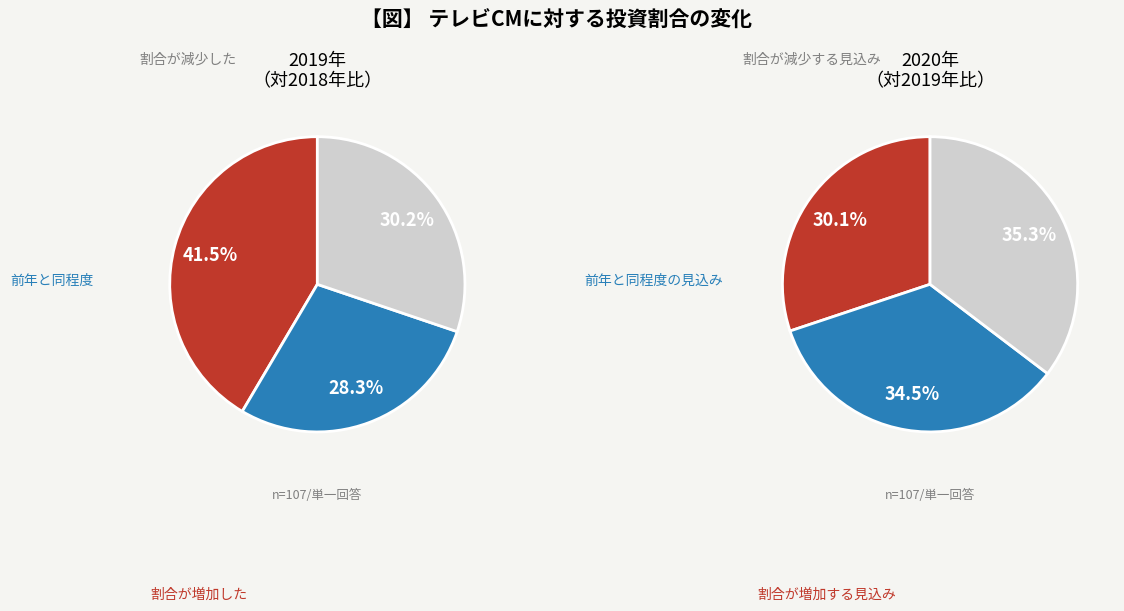

To the nearest percent, what is the difference between the 8 and 2 slice percentages?

2%